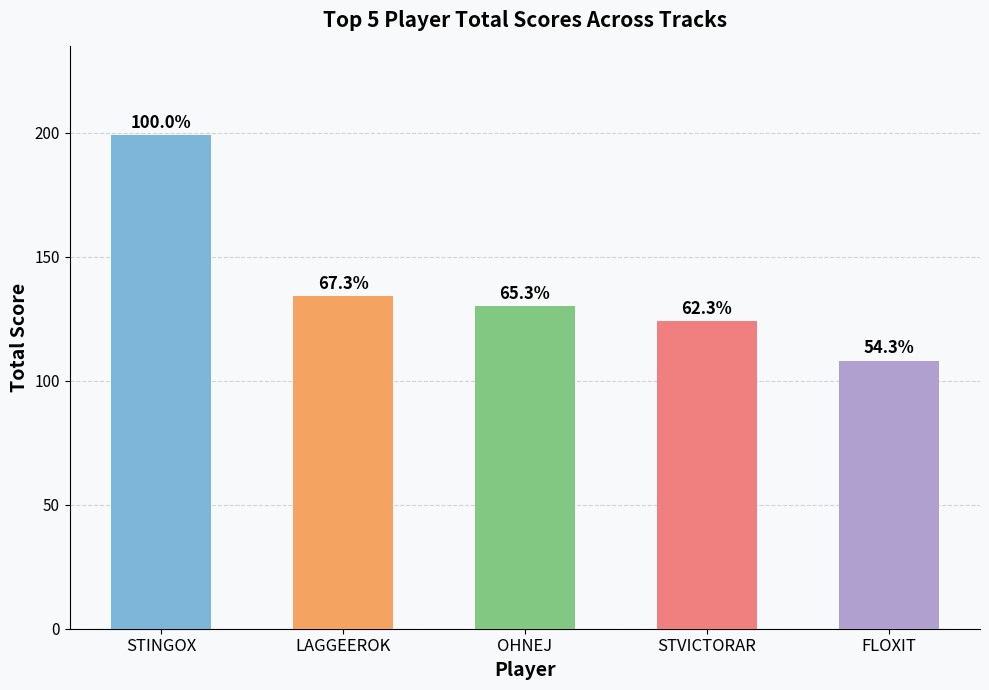

Reading left to right, what are all the values shown in this chart?

199	134	130	124	108